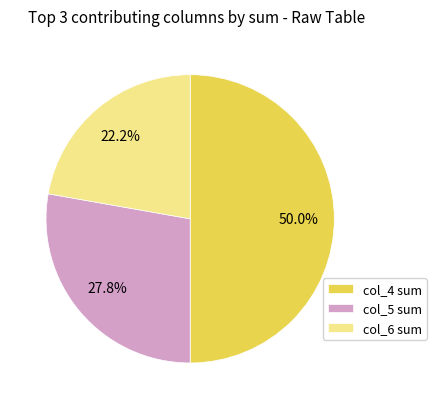

Does col_5 sum represent more than half of the total?

No